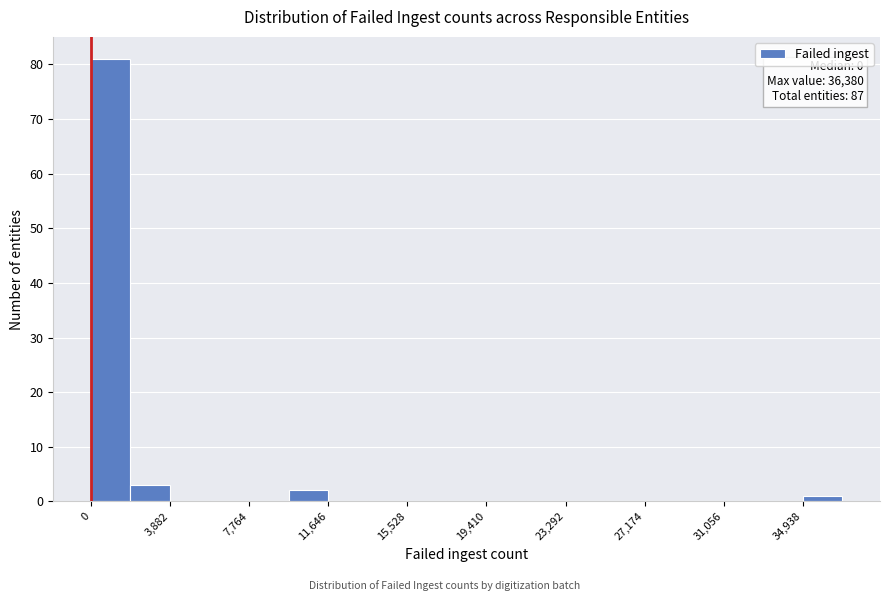

Read against the x-axis, roughly where is the centre of the tallest bar?

1000